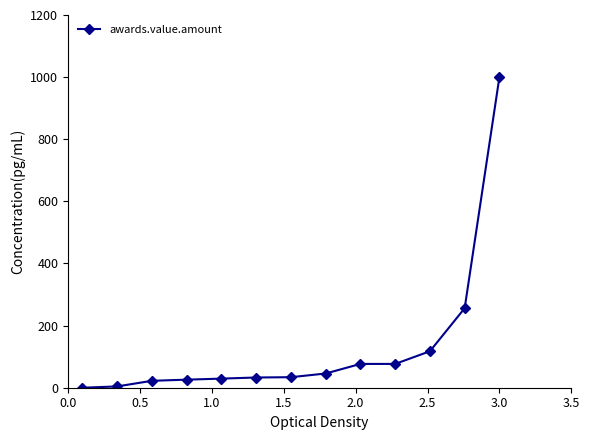

What is the maximum value shown in the chart?

1000.0